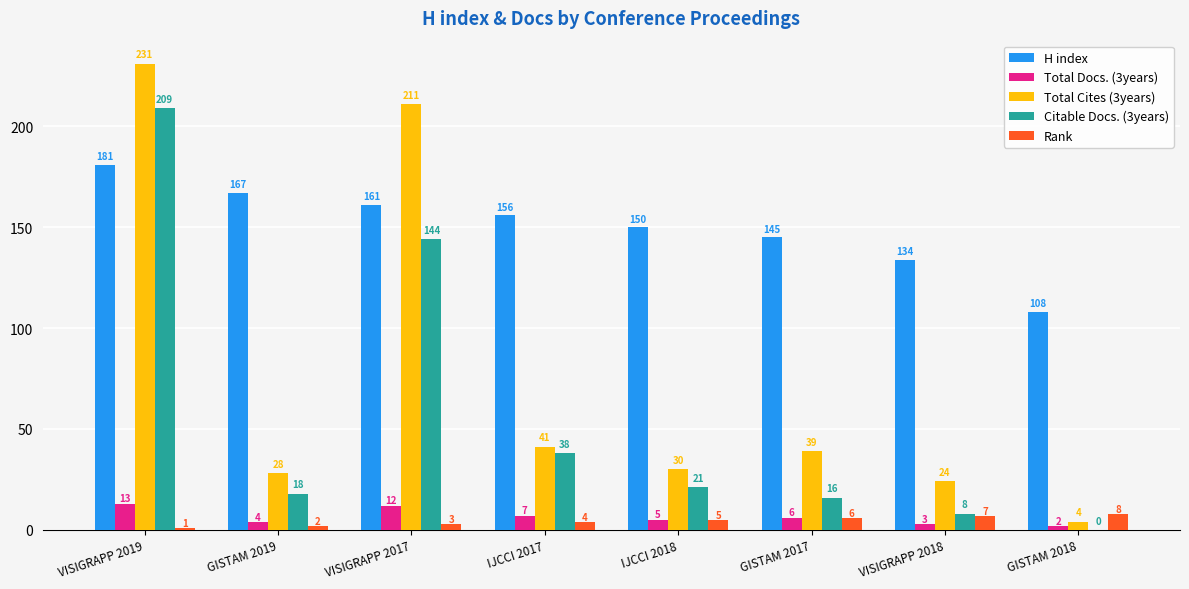

Reading left to right, list all the values displayed in this chart.

H index: VISIGRAPP 2019=181	GISTAM 2019=167	VISIGRAPP 2017=161	IJCCI 2017=156	IJCCI 2018=150	GISTAM 2017=145	VISIGRAPP 2018=134	GISTAM 2018=108
Total Docs. (3years): VISIGRAPP 2019=13	GISTAM 2019=4	VISIGRAPP 2017=12	IJCCI 2017=7	IJCCI 2018=5	GISTAM 2017=6	VISIGRAPP 2018=3	GISTAM 2018=2
Total Cites (3years): VISIGRAPP 2019=231	GISTAM 2019=28	VISIGRAPP 2017=211	IJCCI 2017=41	IJCCI 2018=30	GISTAM 2017=39	VISIGRAPP 2018=24	GISTAM 2018=4
Citable Docs. (3years): VISIGRAPP 2019=209	GISTAM 2019=18	VISIGRAPP 2017=144	IJCCI 2017=38	IJCCI 2018=21	GISTAM 2017=16	VISIGRAPP 2018=8	GISTAM 2018=0
Rank: VISIGRAPP 2019=1	GISTAM 2019=2	VISIGRAPP 2017=3	IJCCI 2017=4	IJCCI 2018=5	GISTAM 2017=6	VISIGRAPP 2018=7	GISTAM 2018=8